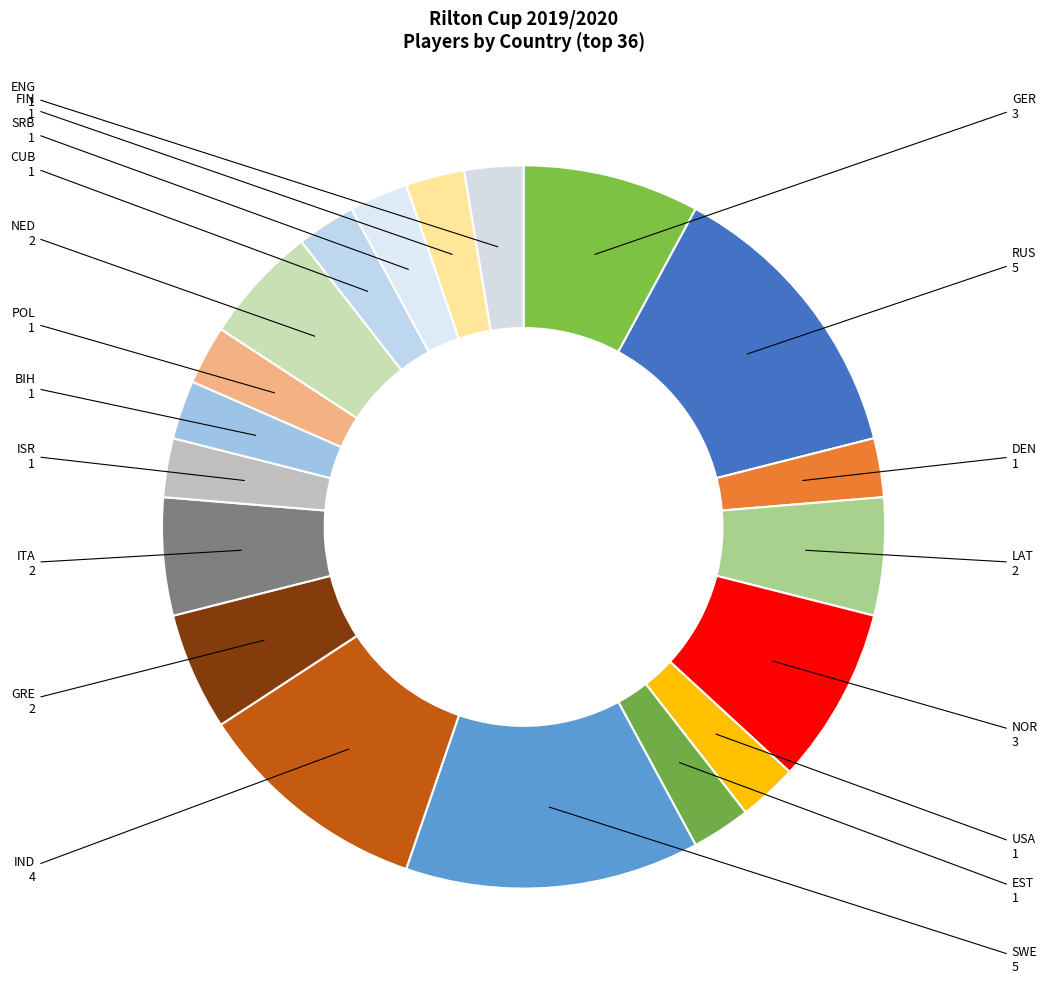

Between GRE and GER, which is larger?

GER